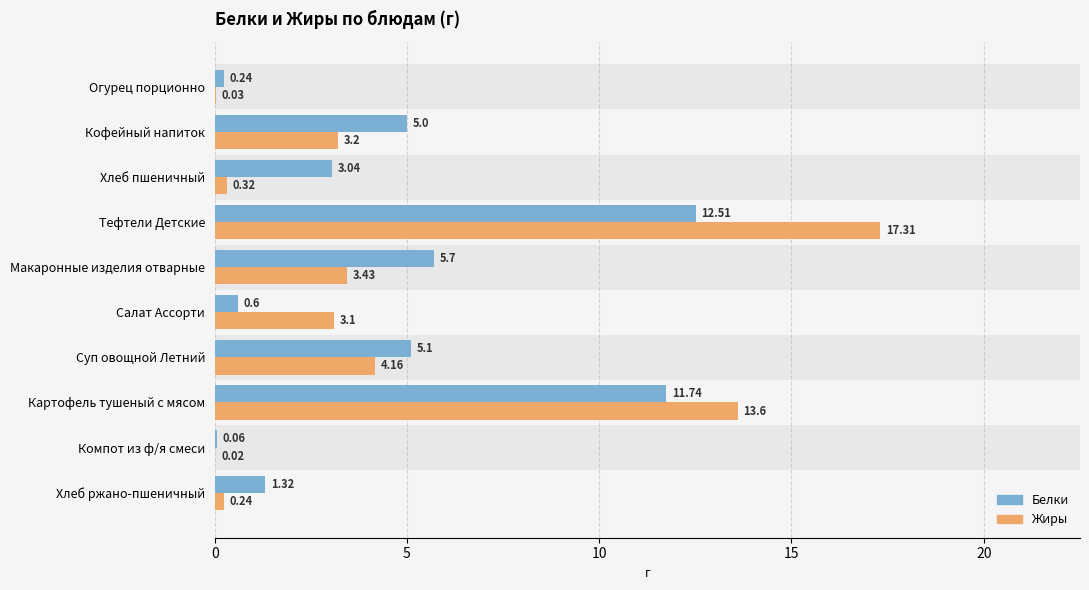

What is the difference between the maximum and second lowest values in the Белки series?

12.3